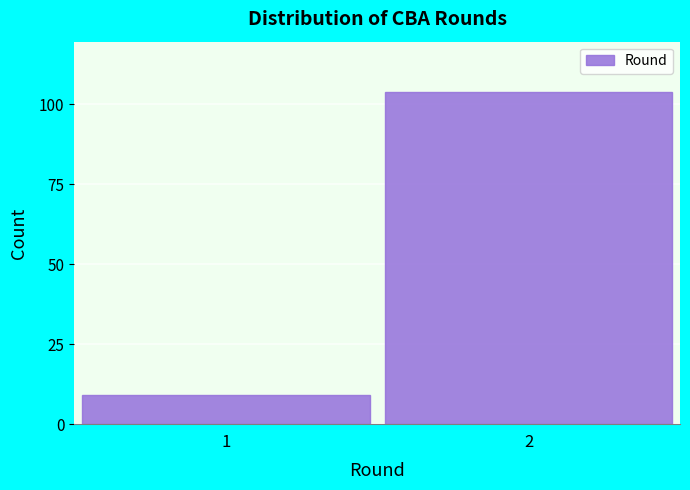

Reading left to right, what are all the values shown in this chart?

1=9	2=104